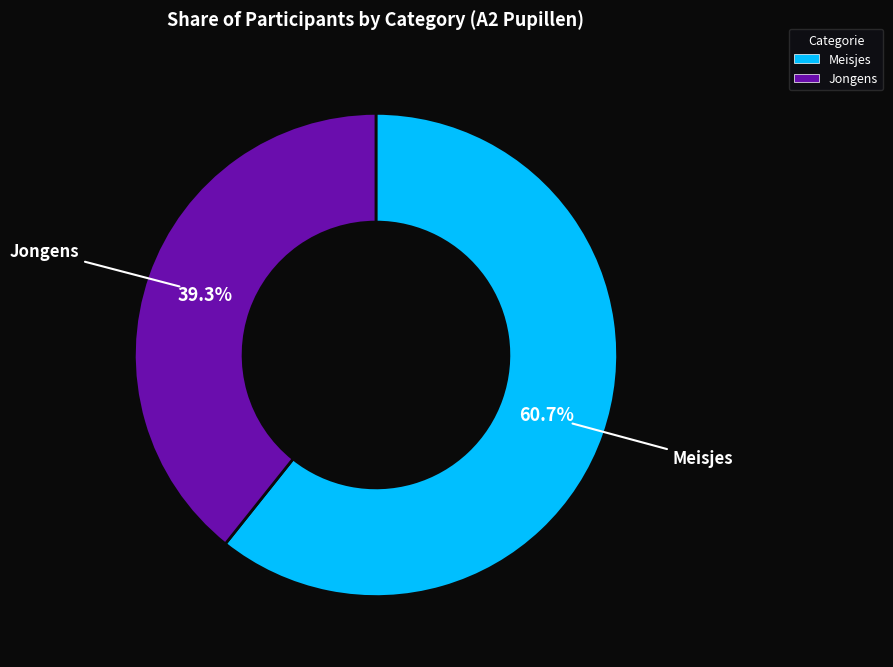

Which category has the biggest portion of the pie?

Meisjes